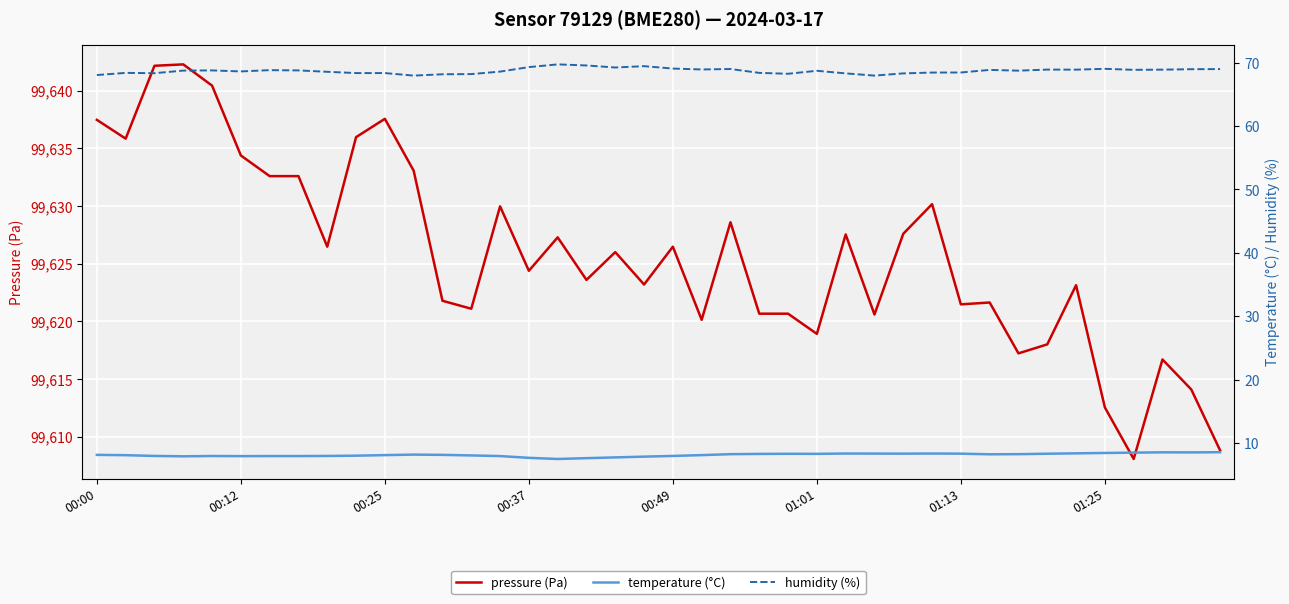

True or false: pressure (Pa) has a value of 99637.5 at 00:00.

True